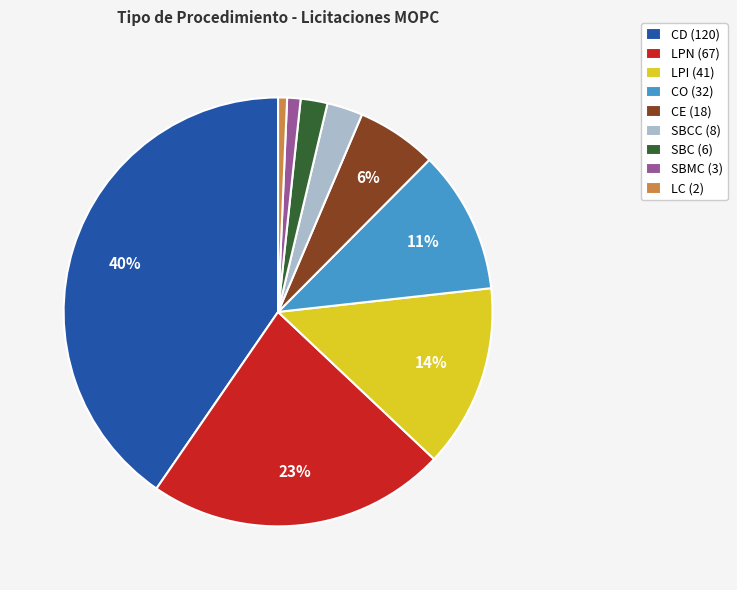

Between LPN (67) and CE (18), which is larger?

LPN (67)